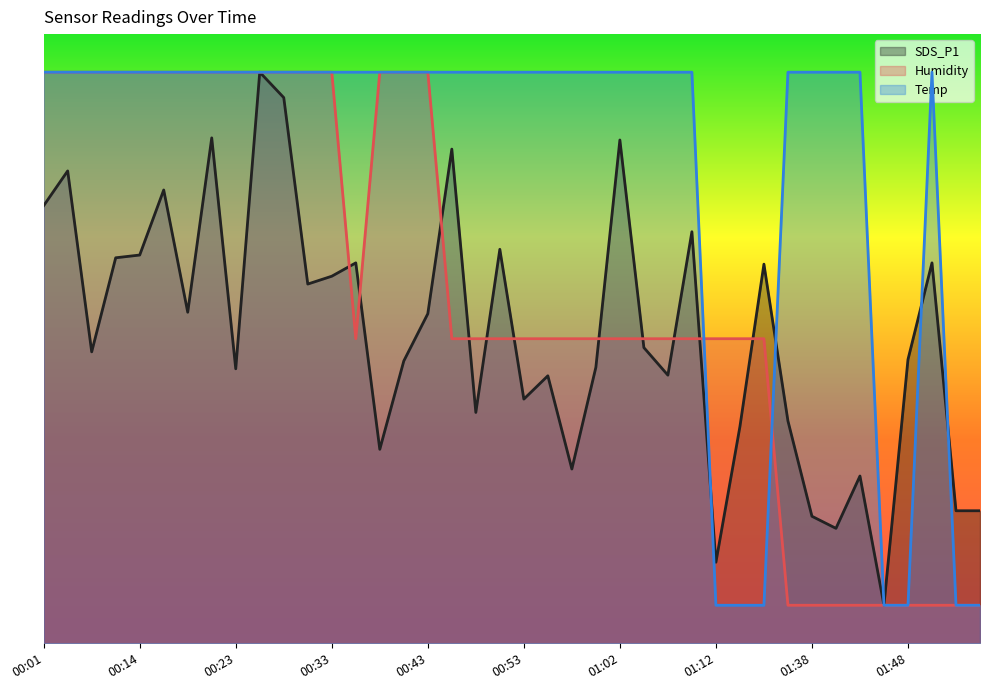

Reading left to right, list all the values displayed in this chart.

SDS_P1: 00:01=114.9	00:03=124.1	00:06=76.6	00:11=101.3	00:14=102.0	00:16=119.1	00:18=87.0	00:21=132.8	00:23=72.1	00:26=150.0	00:28=143.3	00:31=94.4	00:33=96.4	00:36=99.9	00:38=51.0	00:40=74.2	00:43=86.6	00:45=129.8	00:48=60.6	00:50=103.5	00:53=64.1	00:55=70.3	00:57=45.8	01:00=72.5	01:02=132.2	01:05=77.7	01:07=70.4	01:10=108.1	01:12=21.3	01:15=56.9	01:17=99.6	01:36=58.4	01:38=33.4	01:41=30.2	01:43=43.9	01:46=10.0	01:48=74.5	01:51=99.9	01:53=34.8	01:56=34.8
Humidity: 00:01=150.0	00:03=150.0	00:06=150.0	00:11=150.0	00:14=150.0	00:16=150.0	00:18=150.0	00:21=150.0	00:23=150.0	00:26=150.0	00:28=150.0	00:31=150.0	00:33=150.0	00:36=80.0	00:38=150.0	00:40=150.0	00:43=150.0	00:45=80.0	00:48=80.0	00:50=80.0	00:53=80.0	00:55=80.0	00:57=80.0	01:00=80.0	01:02=80.0	01:05=80.0	01:07=80.0	01:10=80.0	01:12=80.0	01:15=80.0	01:17=80.0	01:36=10.0	01:38=10.0	01:41=10.0	01:43=10.0	01:46=10.0	01:48=10.0	01:51=10.0	01:53=10.0	01:56=10.0
Temp: 00:01=150.0	00:03=150.0	00:06=150.0	00:11=150.0	00:14=150.0	00:16=150.0	00:18=150.0	00:21=150.0	00:23=150.0	00:26=150.0	00:28=150.0	00:31=150.0	00:33=150.0	00:36=150.0	00:38=150.0	00:40=150.0	00:43=150.0	00:45=150.0	00:48=150.0	00:50=150.0	00:53=150.0	00:55=150.0	00:57=150.0	01:00=150.0	01:02=150.0	01:05=150.0	01:07=150.0	01:10=150.0	01:12=10.0	01:15=10.0	01:17=10.0	01:36=150.0	01:38=150.0	01:41=150.0	01:43=150.0	01:46=10.0	01:48=10.0	01:51=150.0	01:53=10.0	01:56=10.0